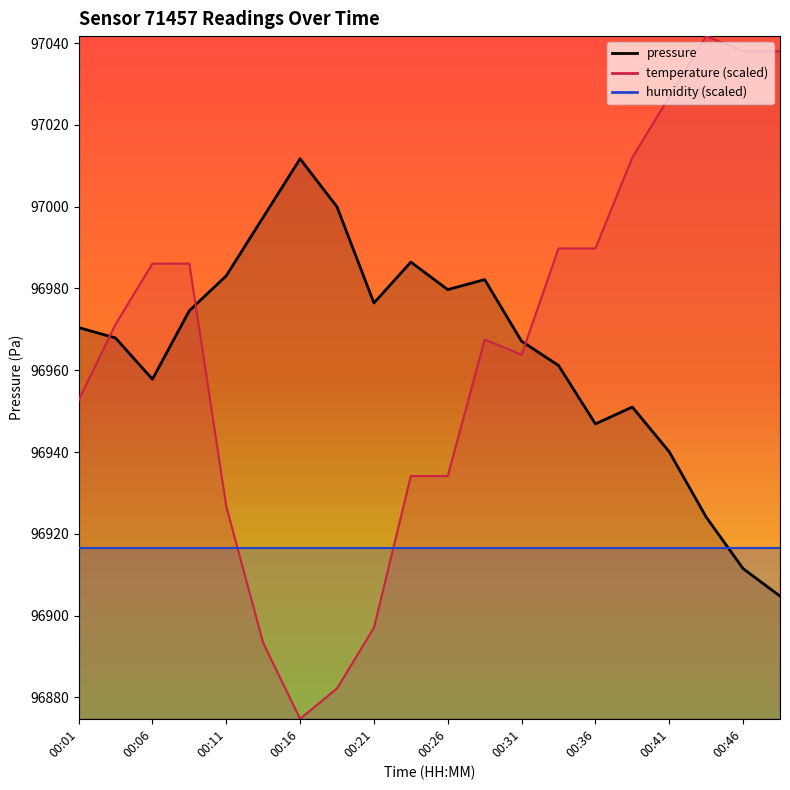

Where is the first local minimum for pressure?

00:06